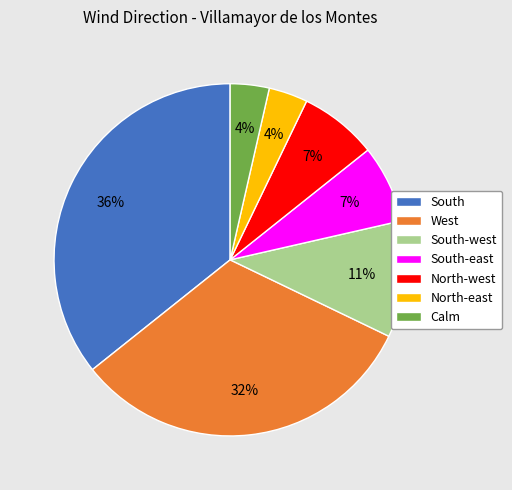

Is South-west the majority of the pie?

No